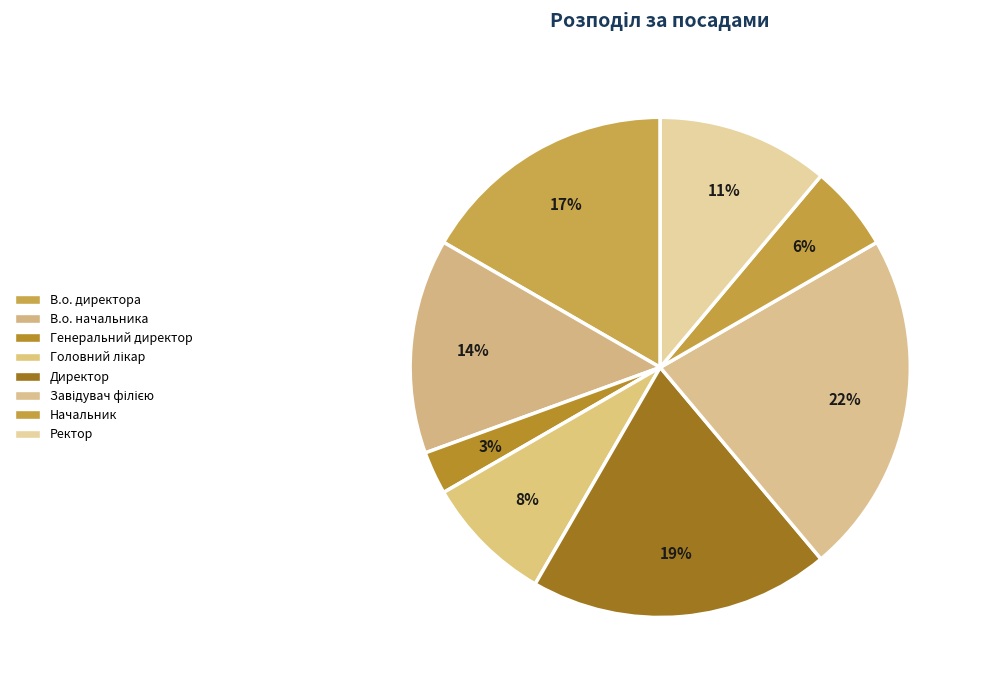

Which category has the biggest portion of the pie?

Завідувач філією